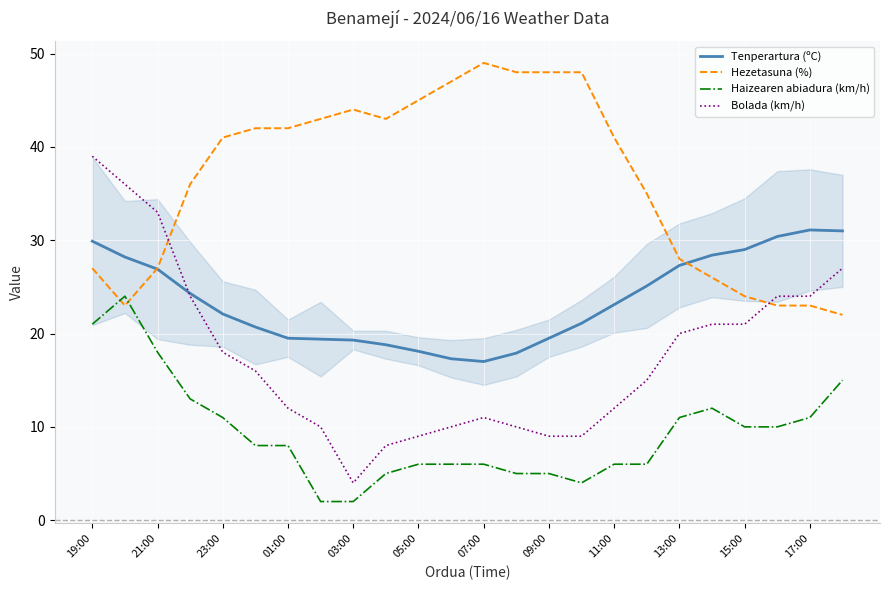

Which series has the widest spread of values?

Bolada (km/h)